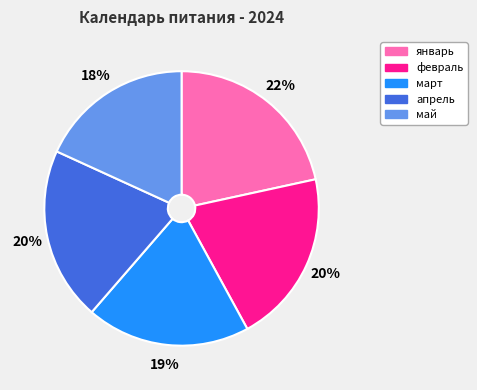

Which category has the smallest portion of the pie?

май